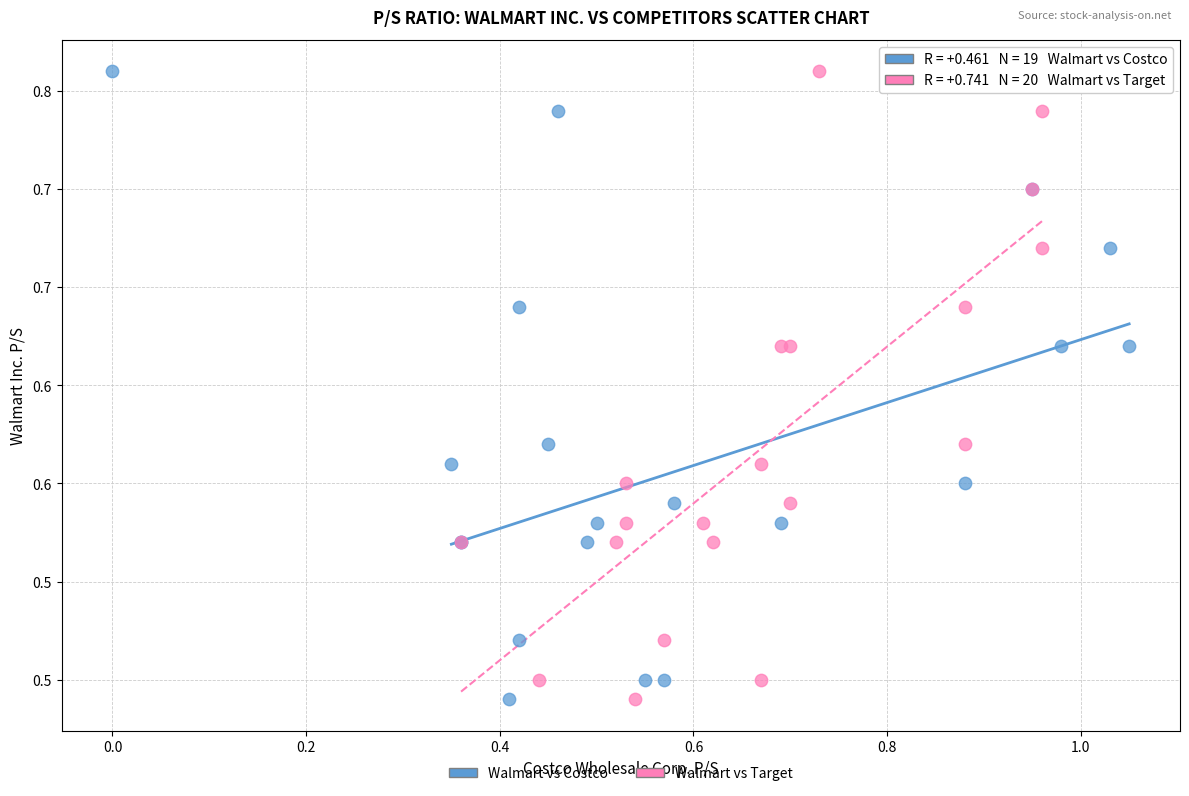

What are all the series names shown in the legend?

Walmart vs Costco, Walmart vs Target